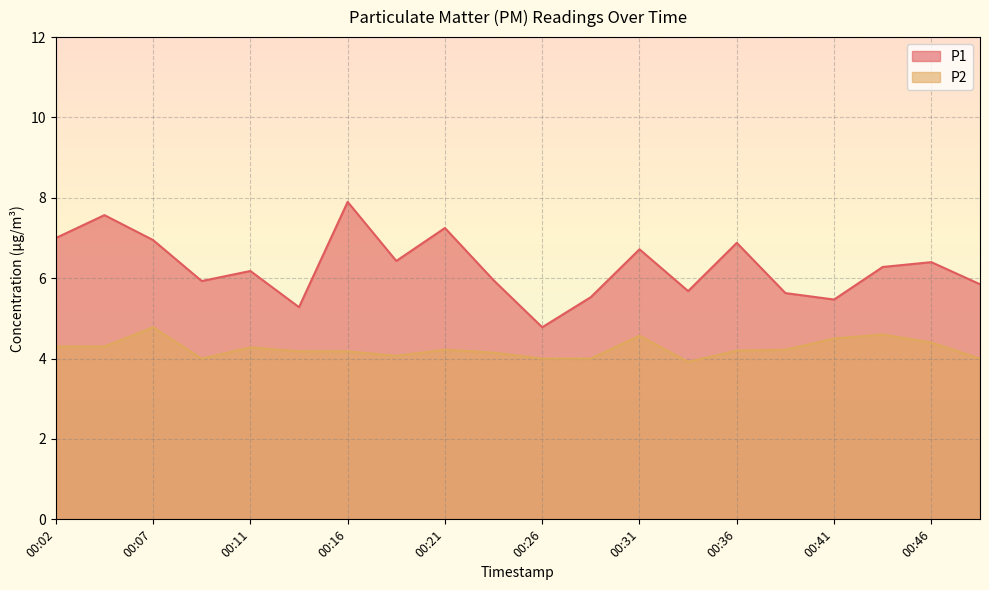

What is the maximum value for P2?

4.8